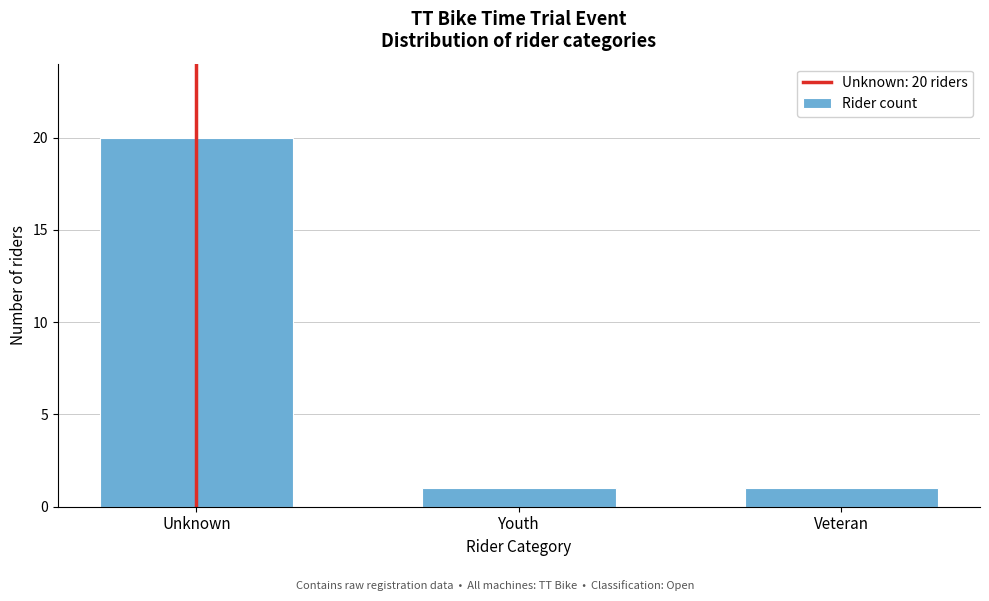

Reading left to right, what are all the values shown in this chart?

Unknown=20	Youth=1	Veteran=1